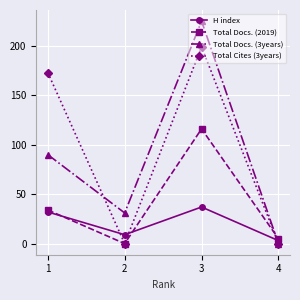

At which label is Total Cites (3years) closest to 99?

1